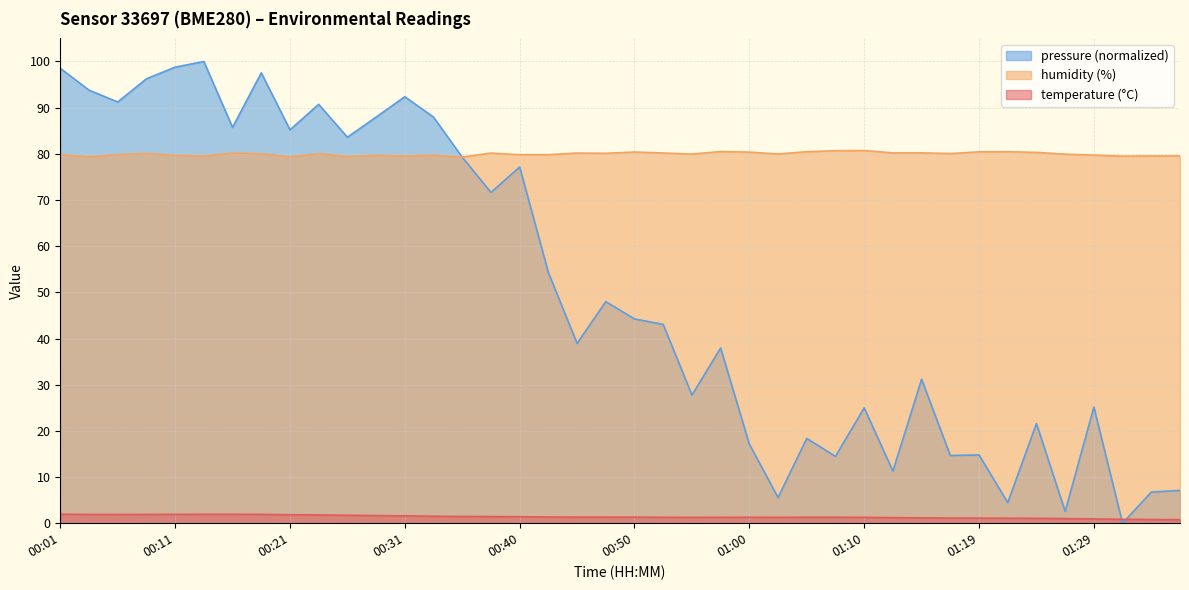

Rank the series by their maximum value, from lowest to highest.

temperature (°C), humidity (%), pressure (normalized)